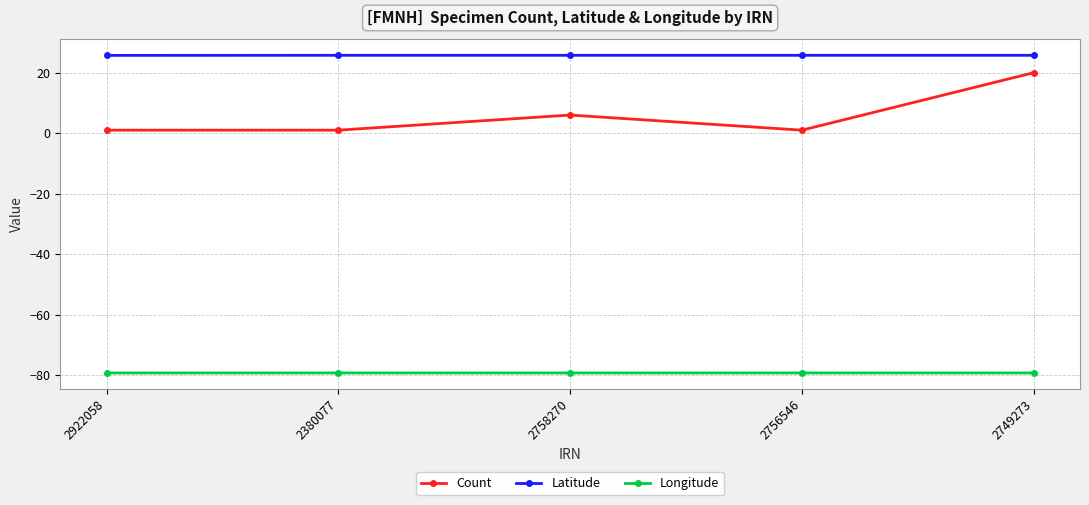

Which series has the widest spread of values?

Count